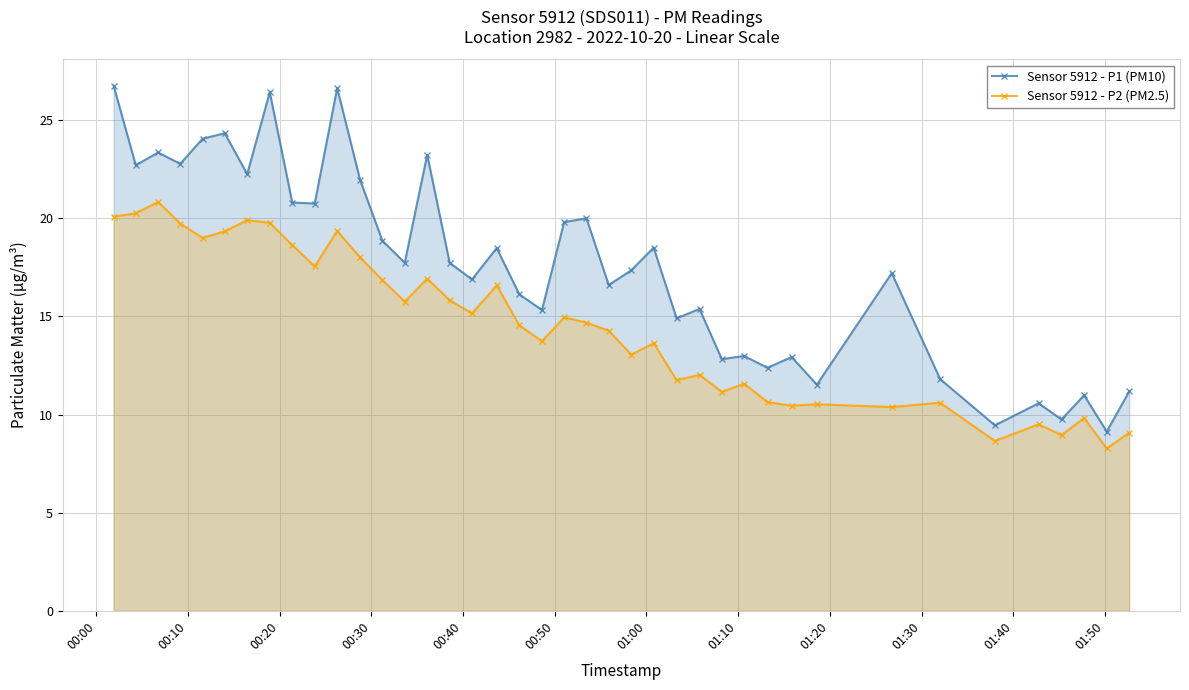

What is the sum of all Sensor 5912 - P1 (PM10) values?

702.3